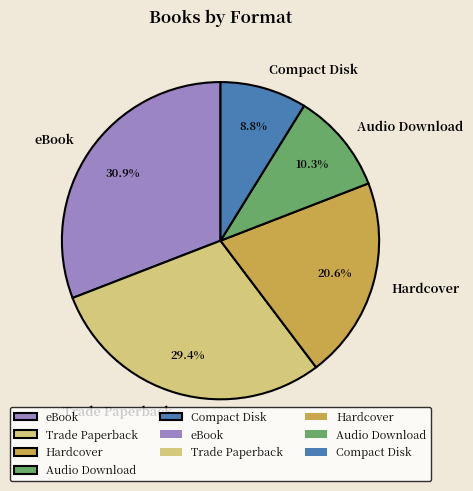

Which category has the biggest portion of the pie?

eBook